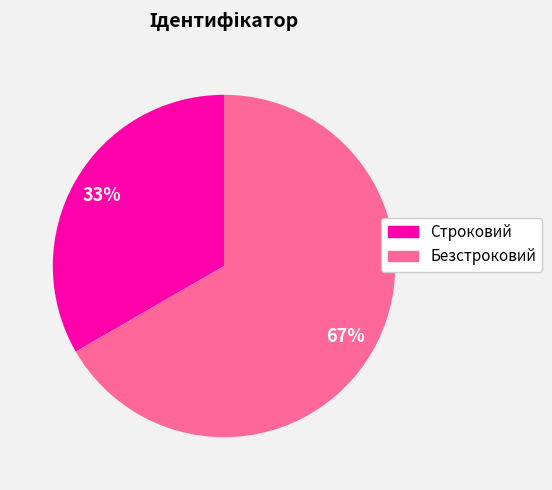

Is the sum of Строковий and Безстроковий greater than half?

Yes